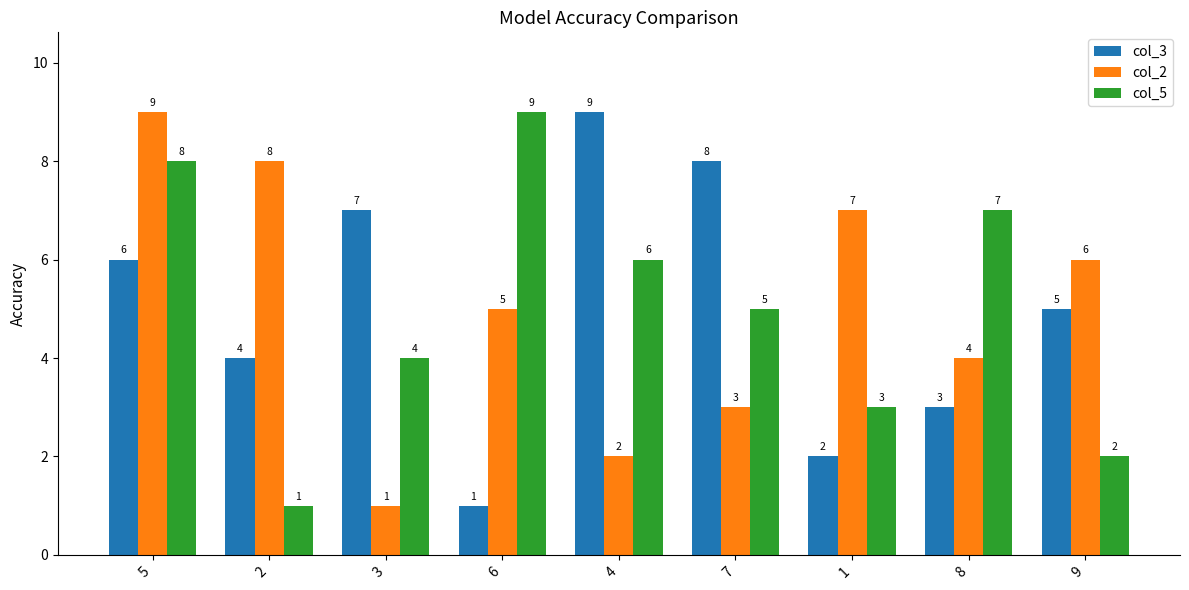

At which category is the sum across all series the highest?

5